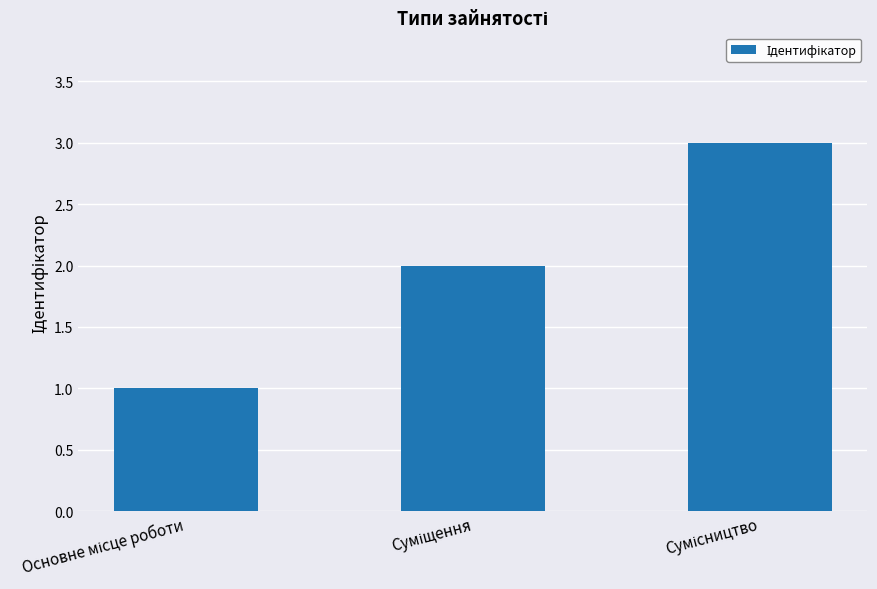

What is the sum of all values?

6